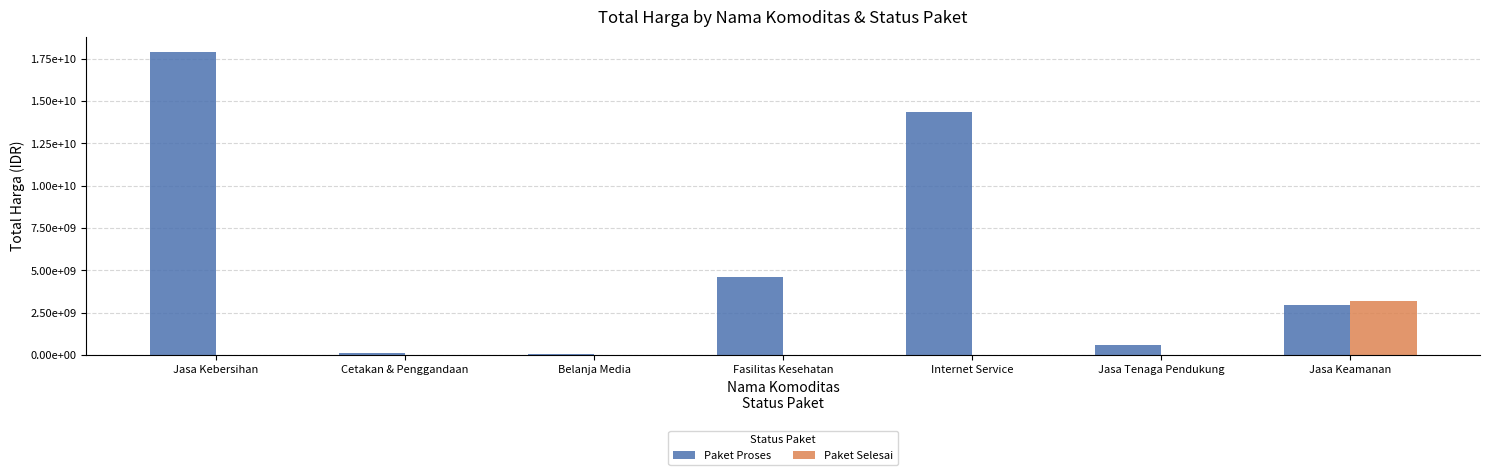

Are the bars horizontal?

No